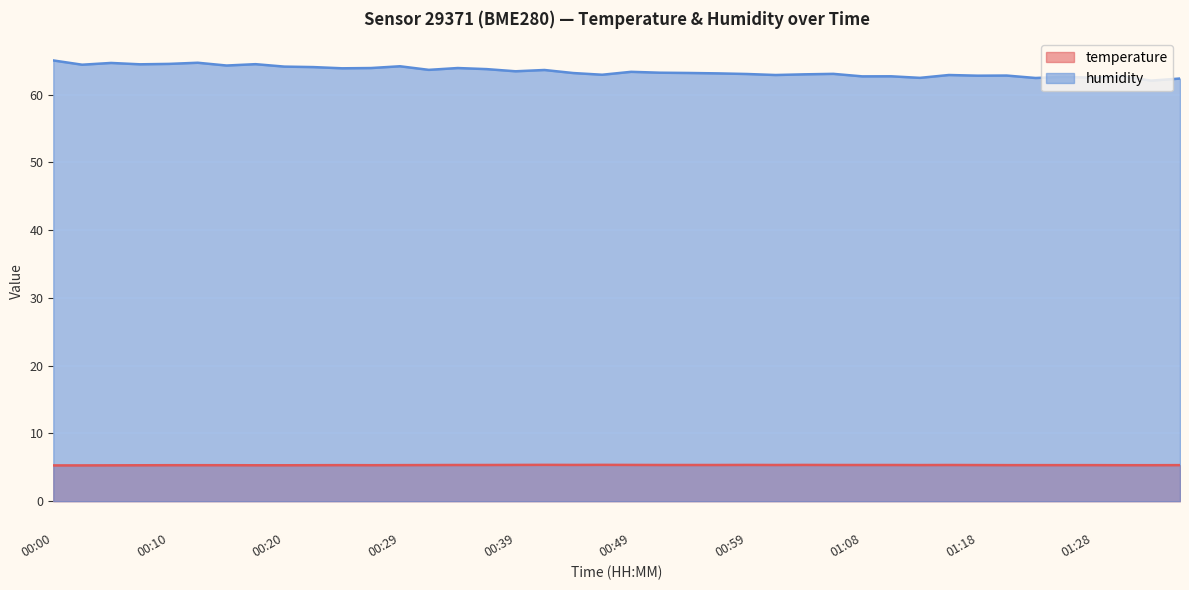

How many interior local valleys does the temperature series have?

4